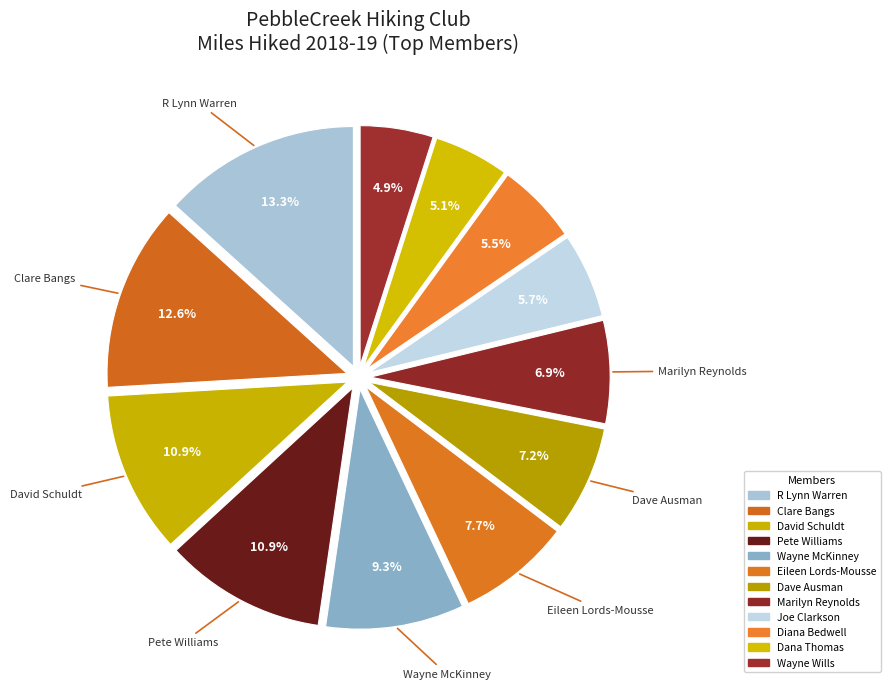

Count the number of slices in the pie.

12